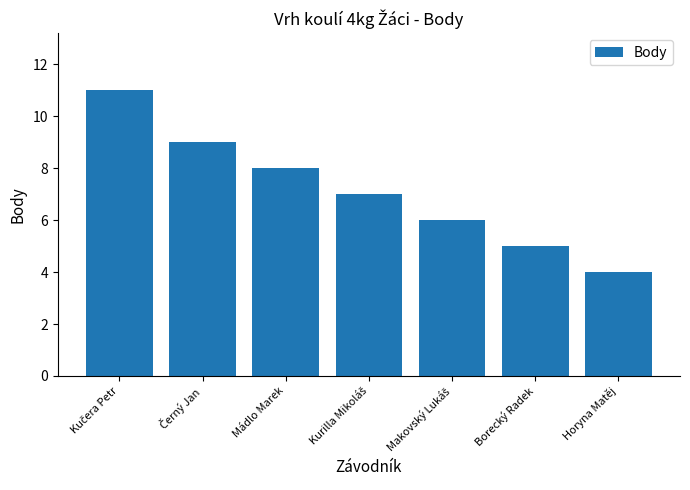

Does the chart contain stacked bars?

No